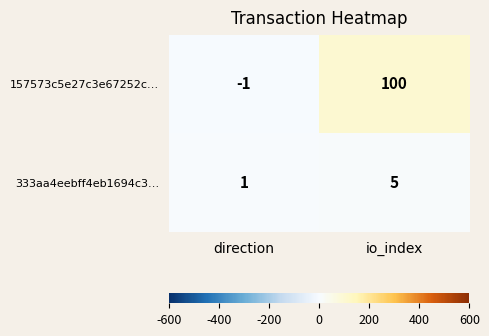

How many series are shown in this chart?

2